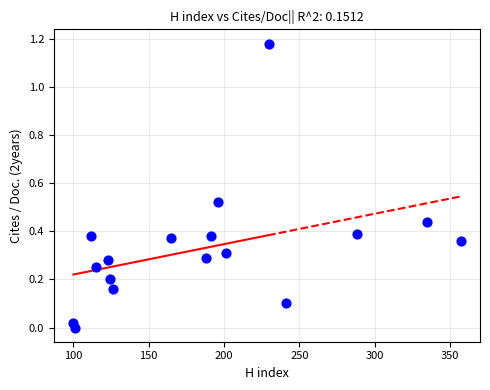

What is the range of X values (max minus min)?

257.0